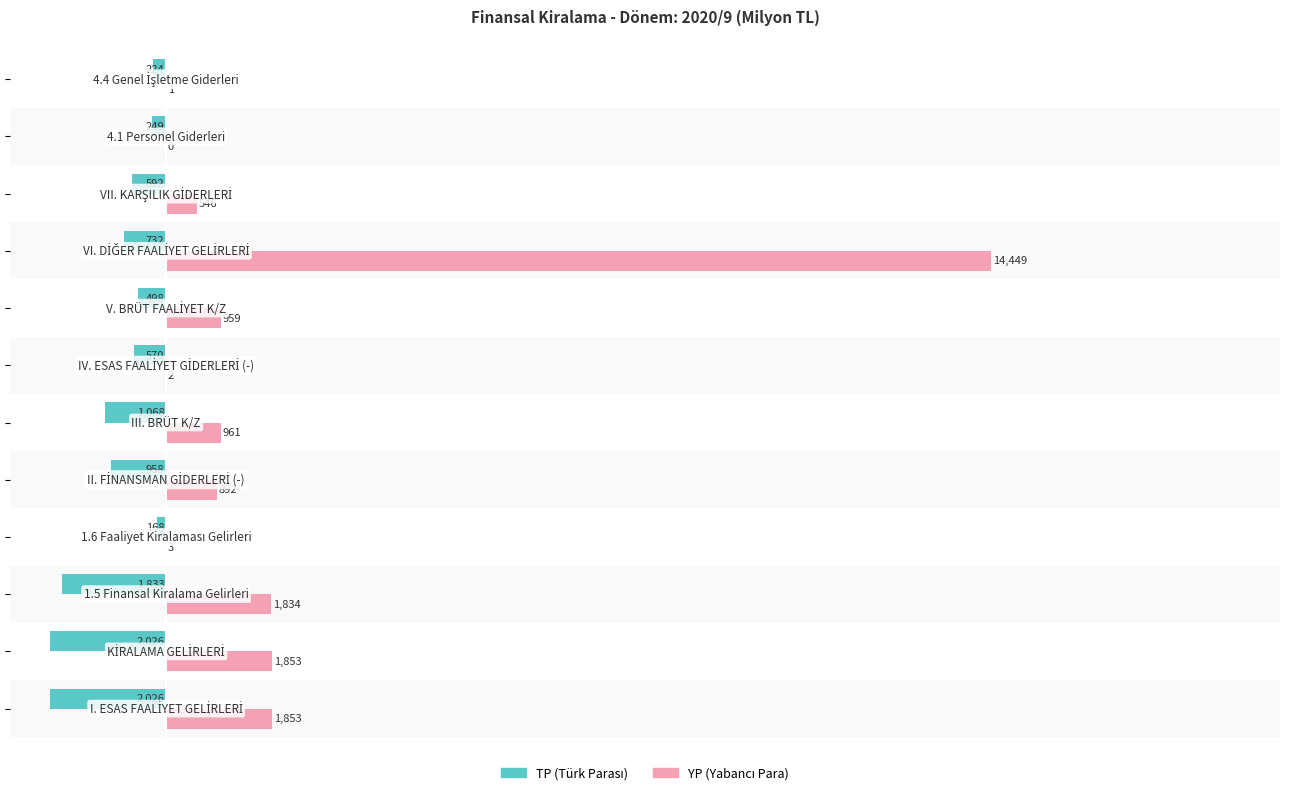

What is the maximum value shown in the chart?

14449